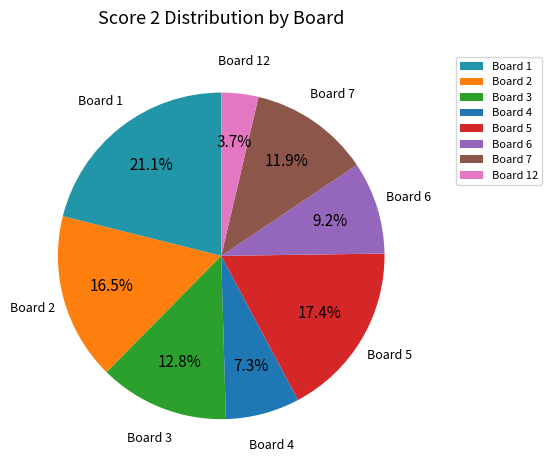

Count the number of slices in the pie.

8